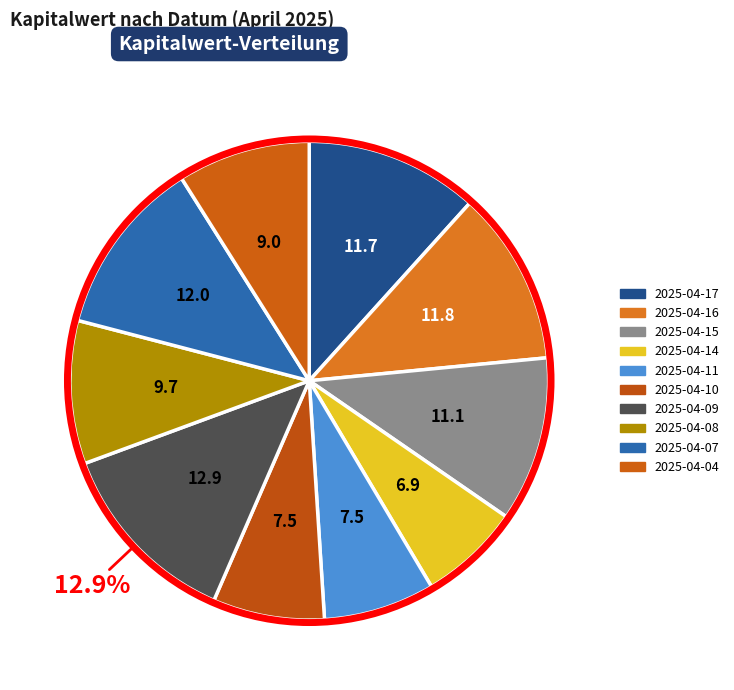

To the nearest percent, what portion does 2025-04-10 represent?

8%